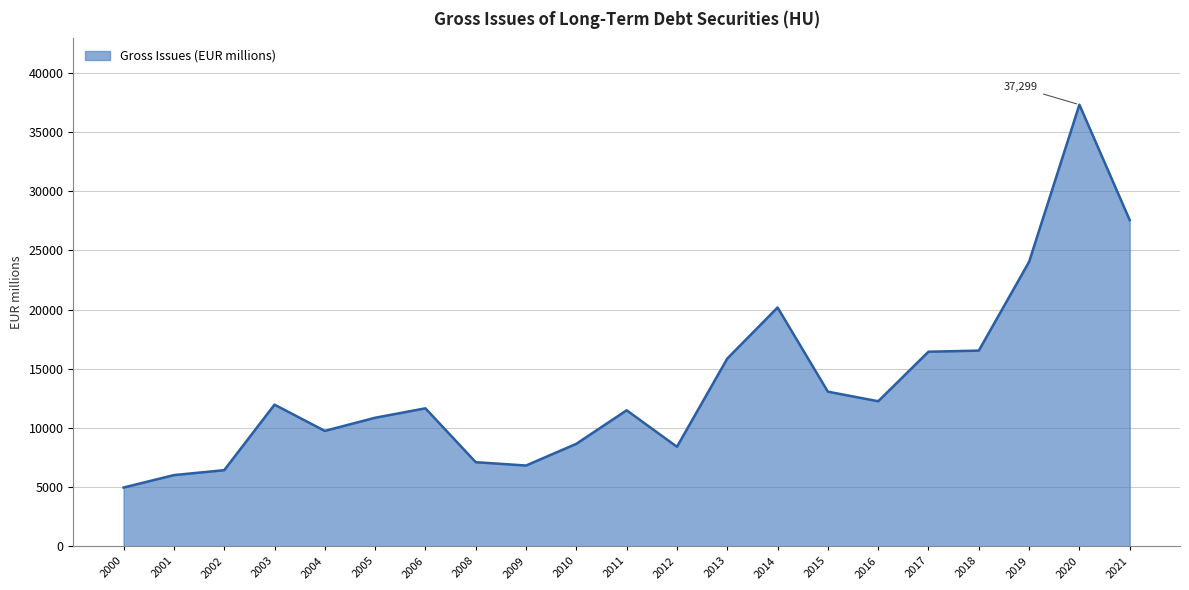

Which label corresponds to the largest value in the chart?

2020